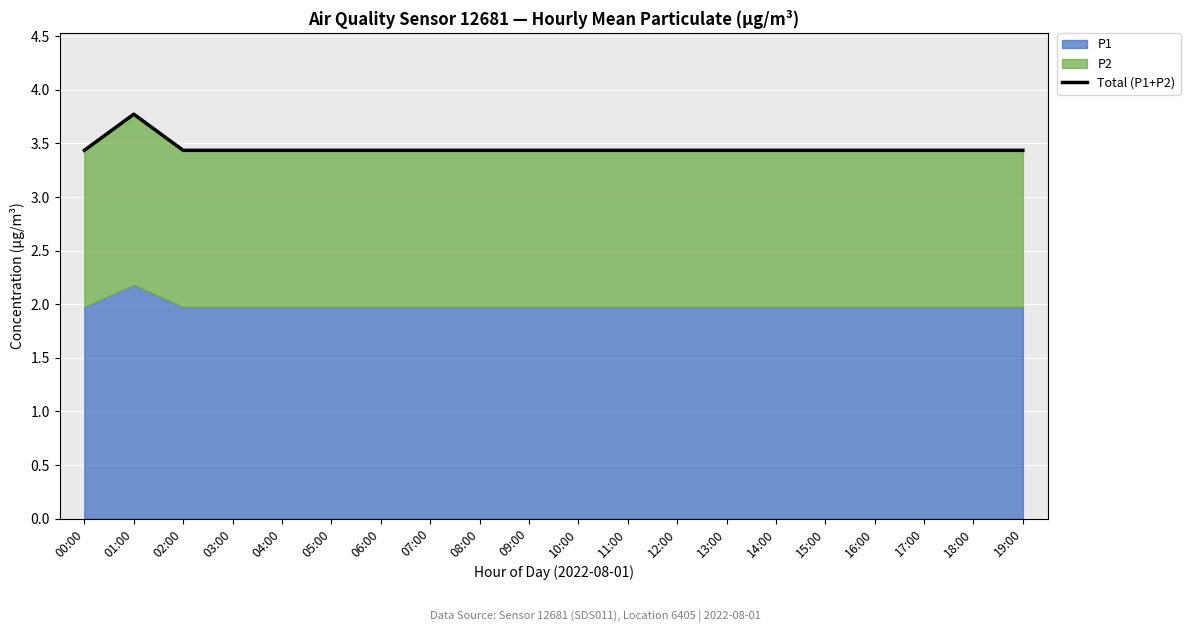

What is the label of the 7th point from the left?

06:00